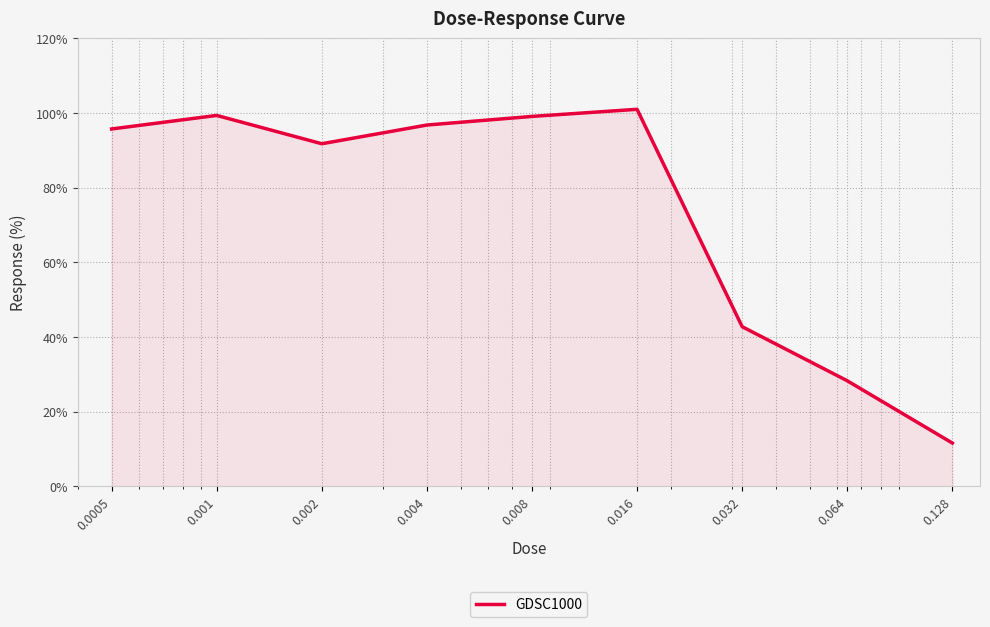

What is the difference between the maximum and minimum values?

89.4